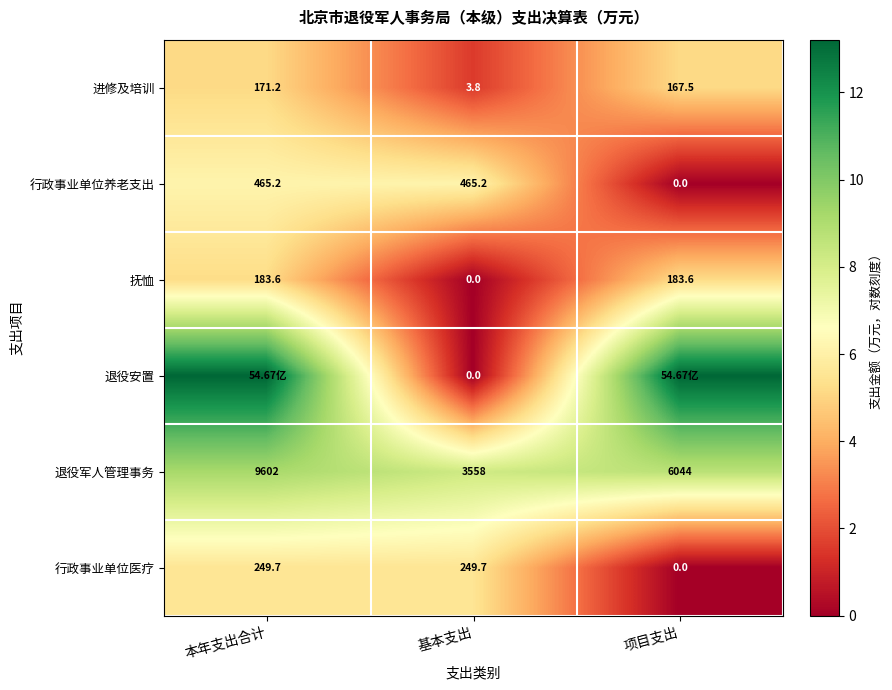

What is the total value across all series at 项目支出?

32.3